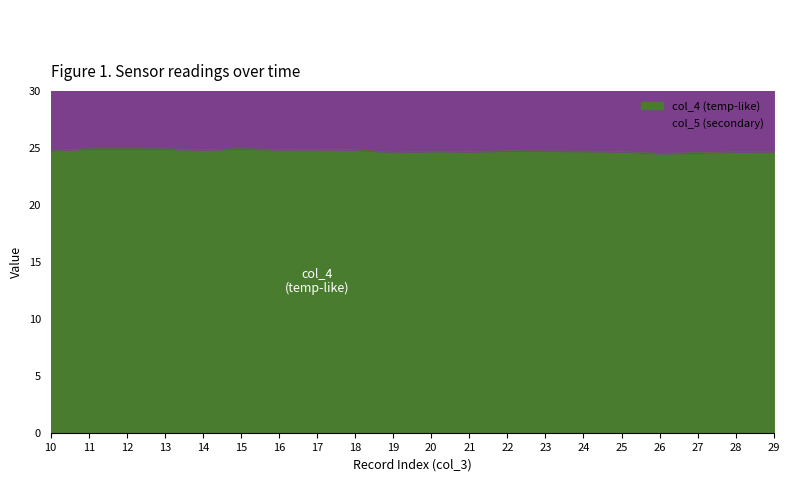

How many interior local peaks does the col_4 (temp-like) series have?

5